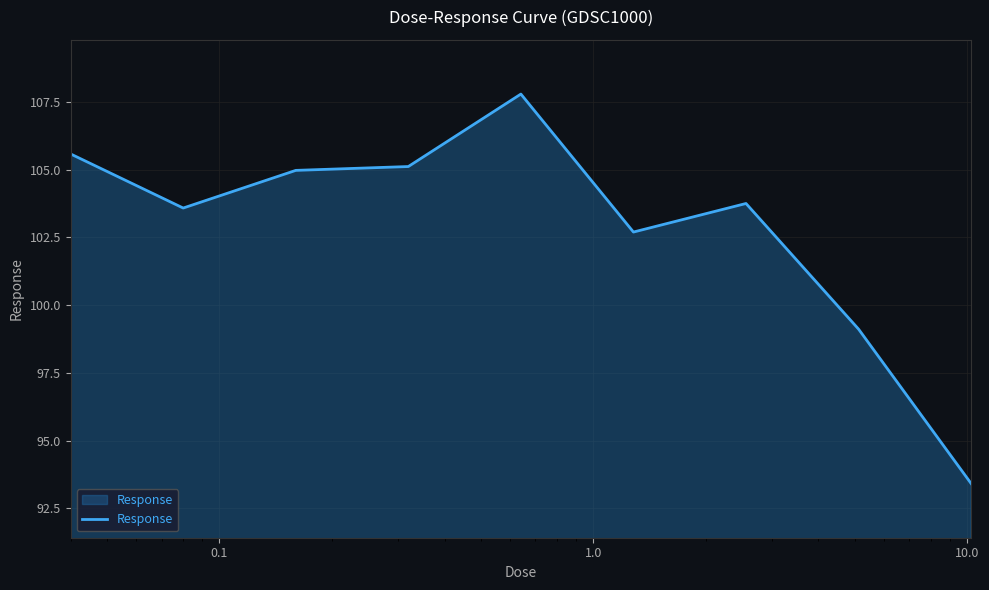

What is the greatest value displayed?

107.8